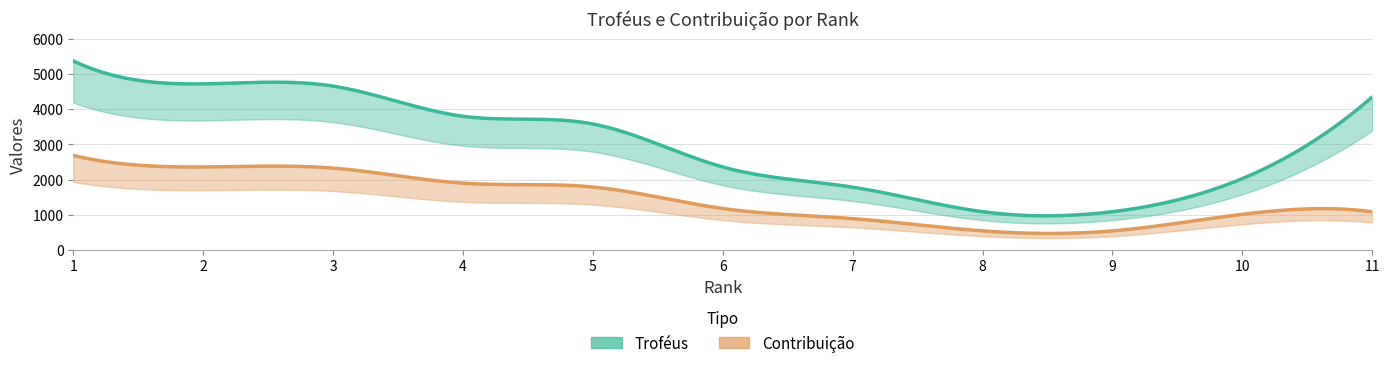

What is the average value of the Troféus series?

3167